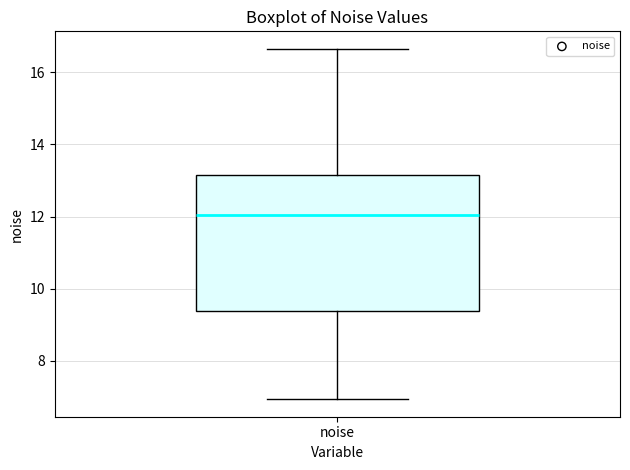

Read this box plot against the y-axis: the position of the median line, the range covered by the box, and the ends of both whiskers. The values are not printed on the chart, so give them approximately, as read against the axis.

median 12.0, box 9.4 to 13.2, whiskers 7.0 to 16.6